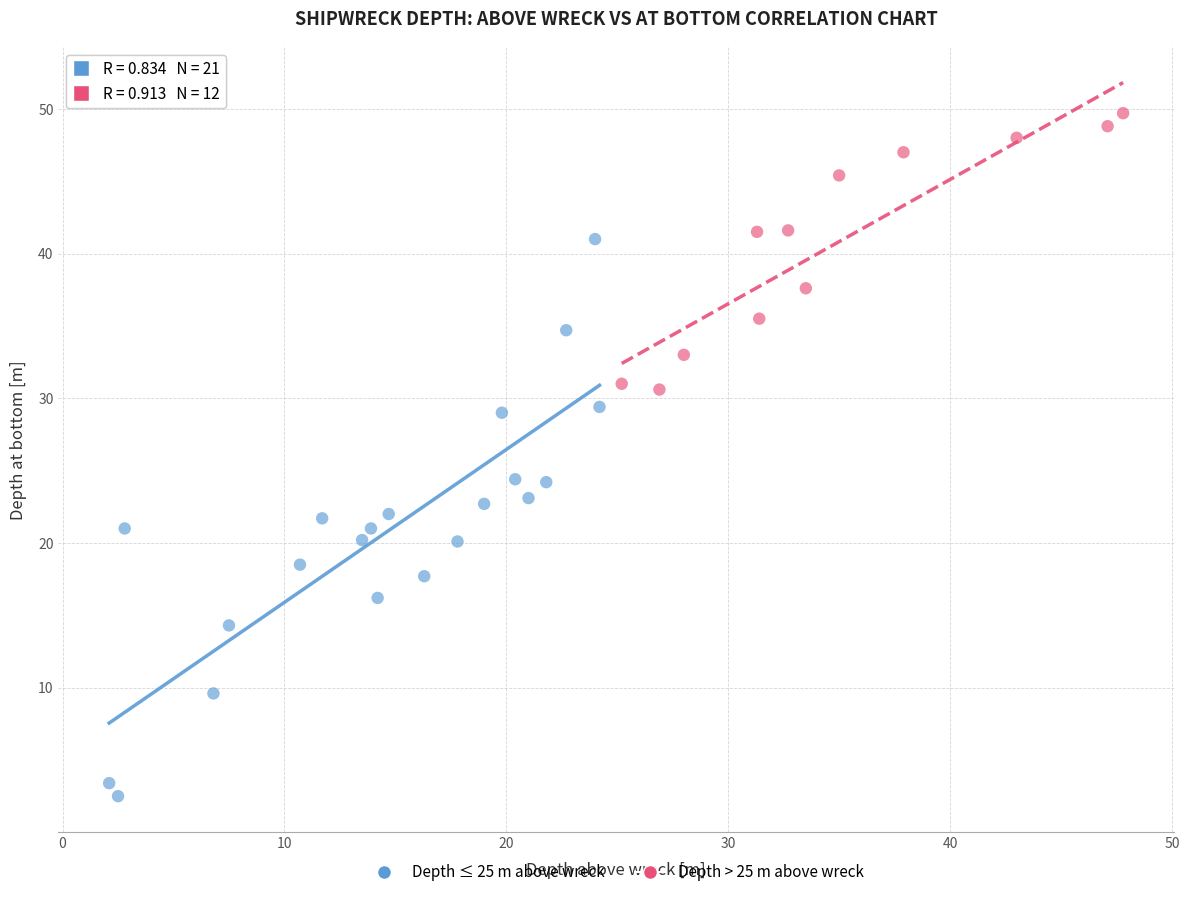

Which series has the widest spread of Y values?

Depth ≤ 25 m above wreck